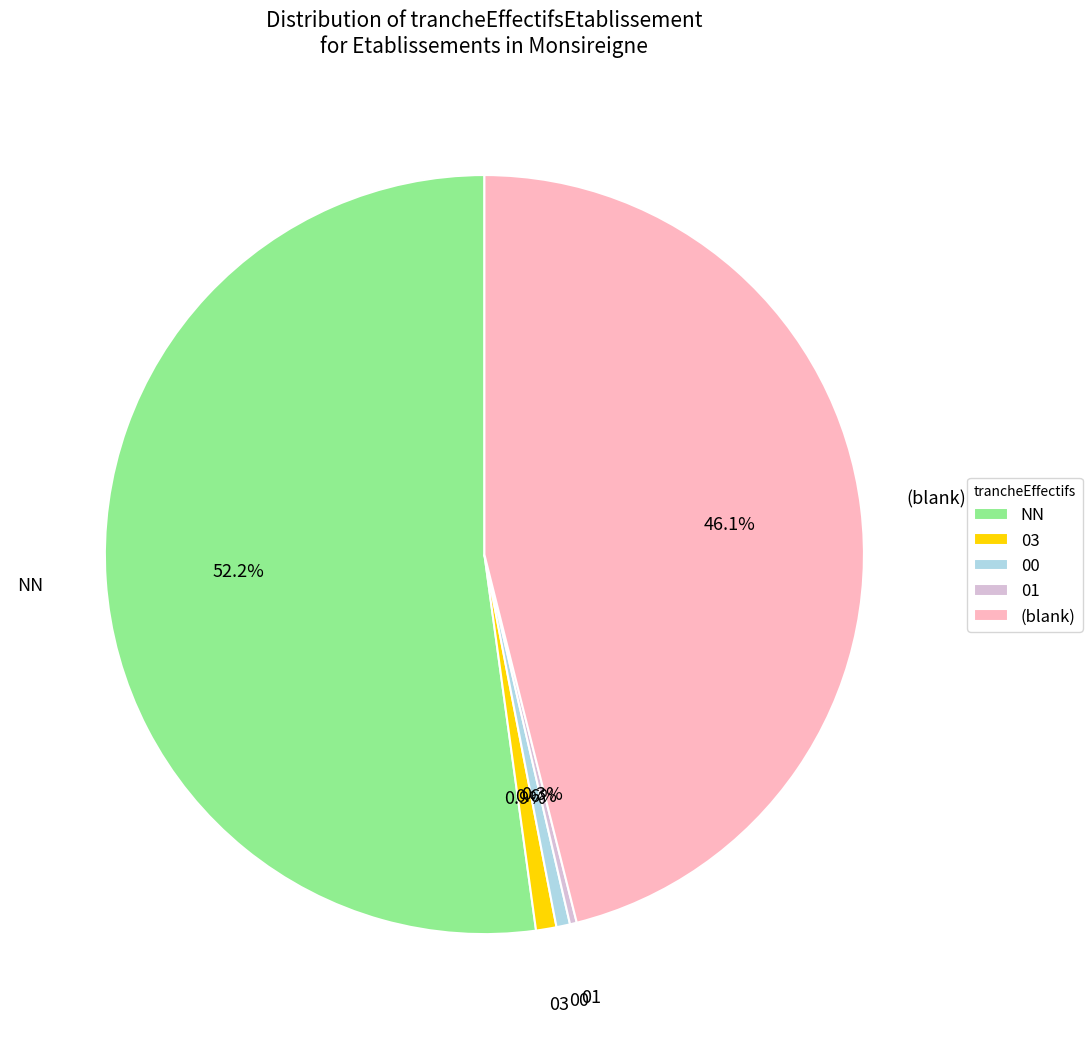

Between 01 and 03, which is larger?

03